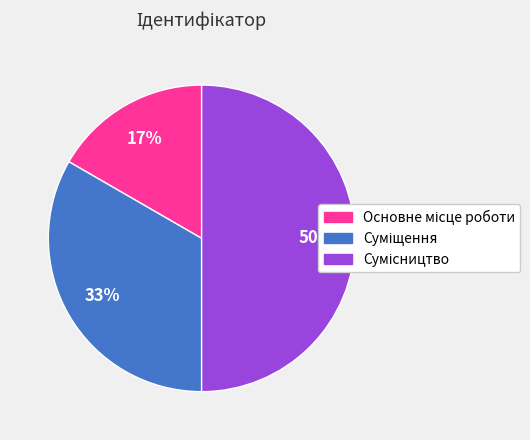

To the nearest percent, what is the average slice percentage?

33%